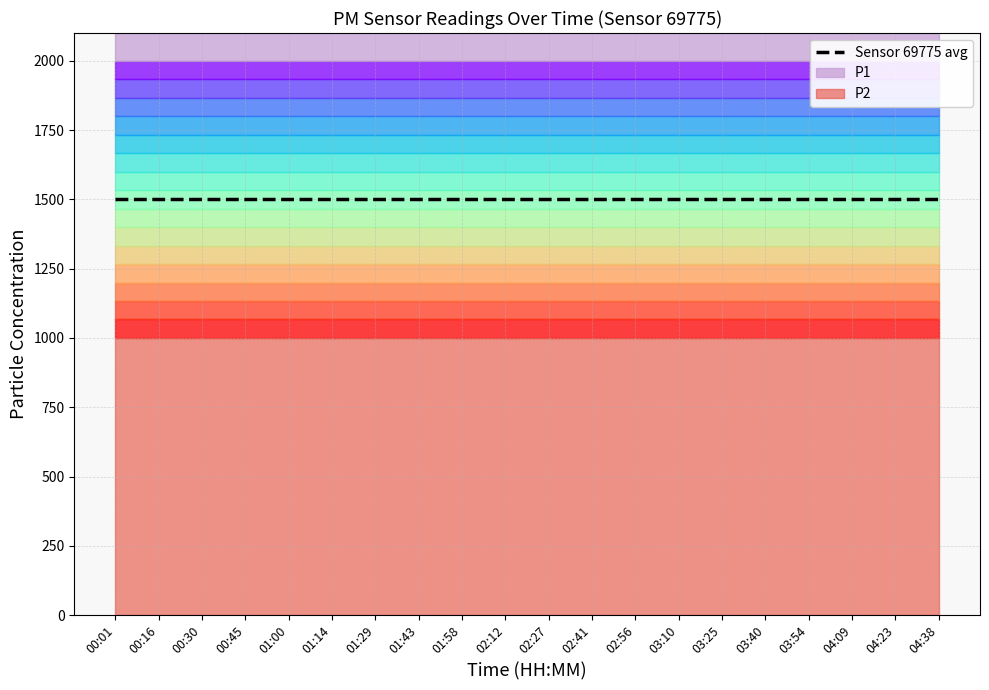

What is the label of the 17th point from the right?

00:45